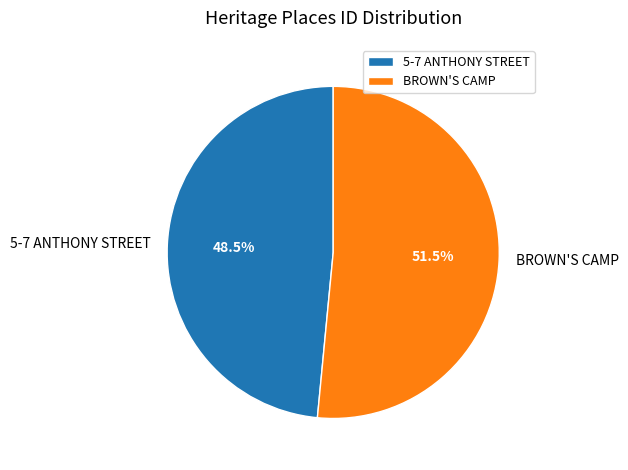

True or false: BROWN'S CAMP accounts for 62% of the total.

False